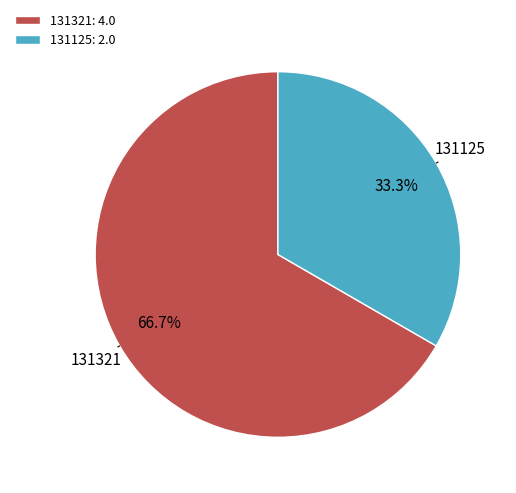

What percentage is the 131321 slice, to the nearest percent?

67%